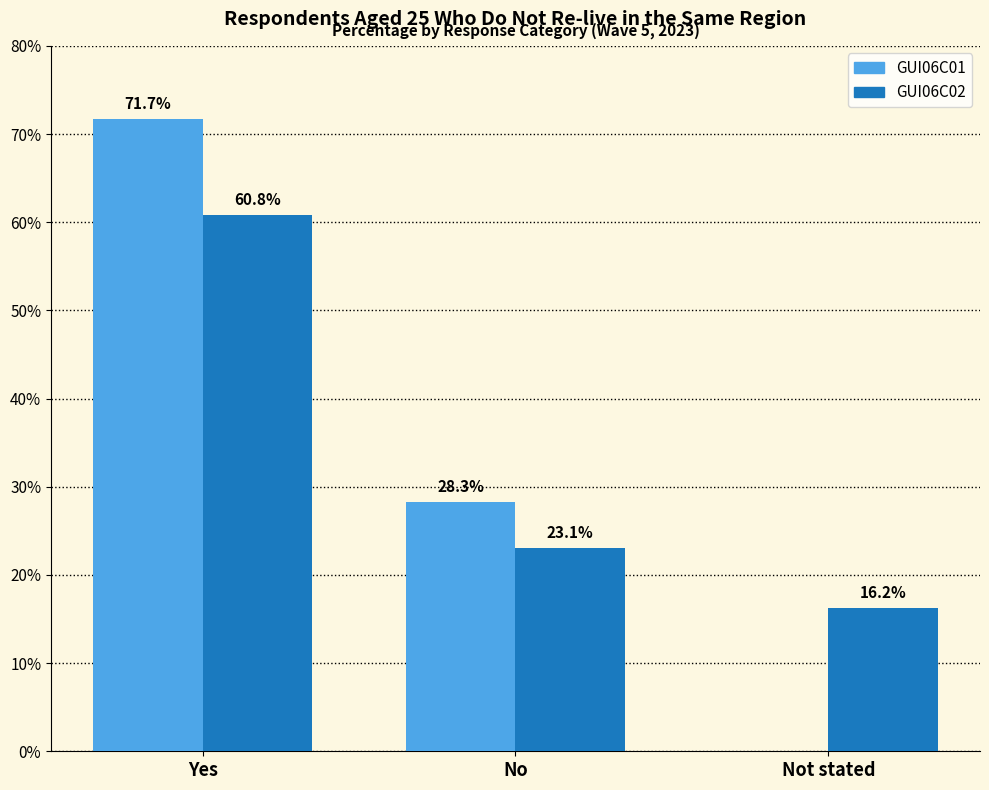

What is the sum of the GUI06C01 values at Yes and No?

100.0